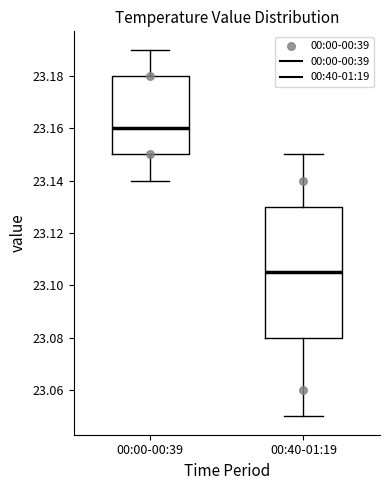

Which box has the highest median line?

00:00-00:39